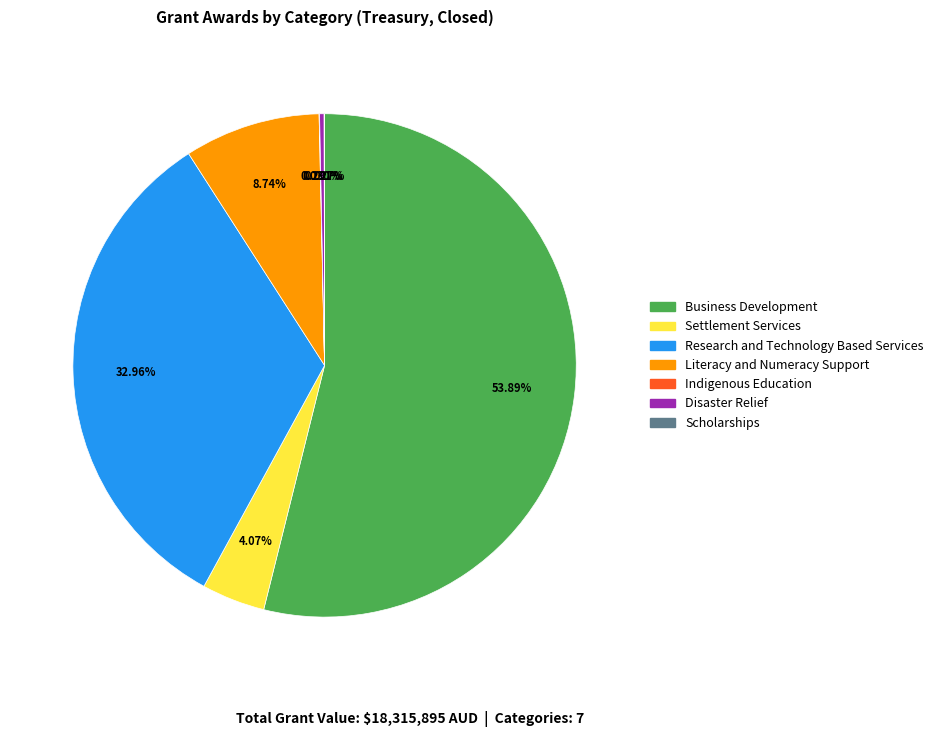

Do Research and Technology Based Services and Literacy and Numeracy Support together represent more than half of the pie?

No